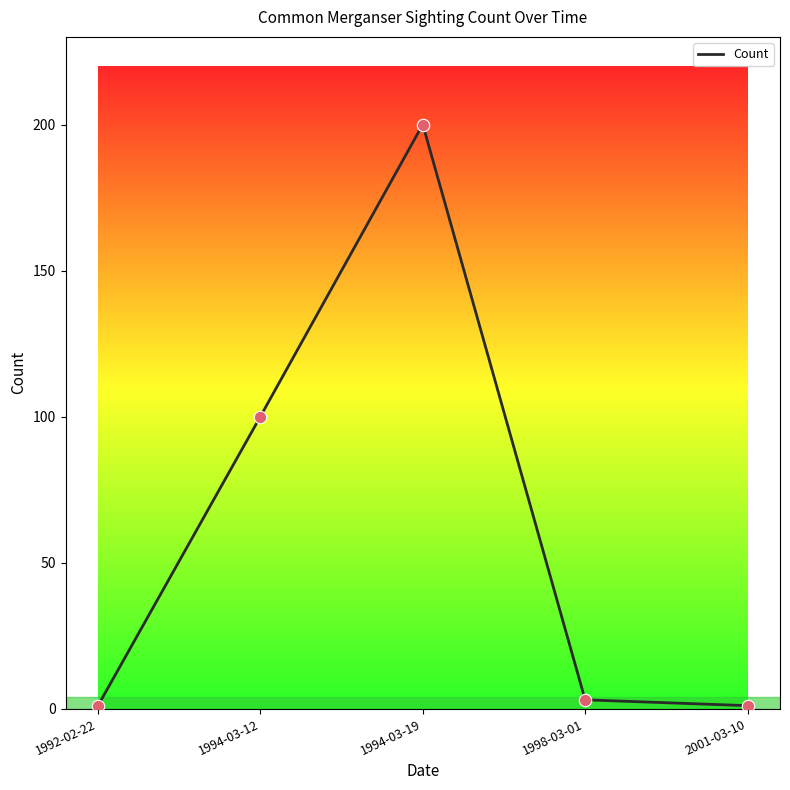

What is the change in value from 1992-02-22 to 1998-03-01?

+2